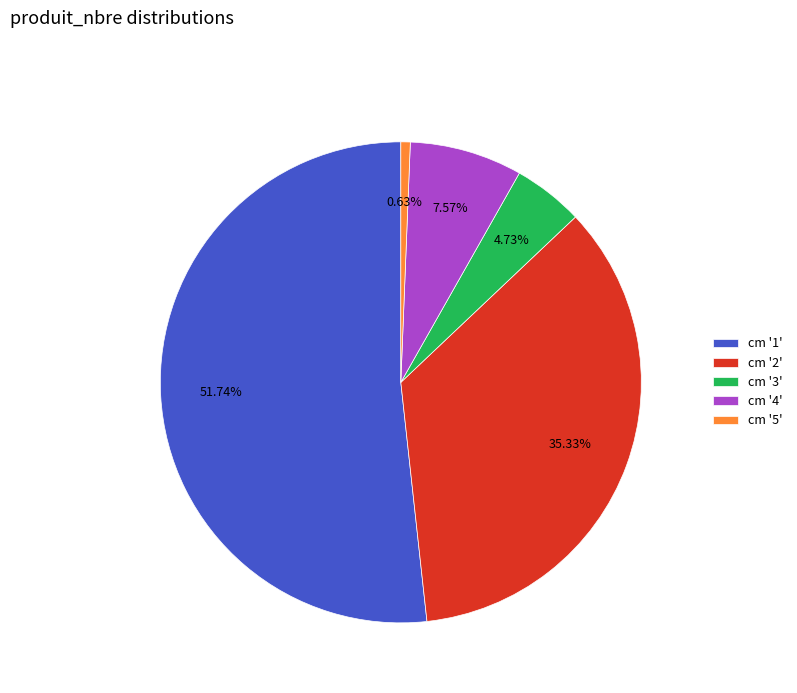

Which category has the smallest portion of the pie?

cm '5'